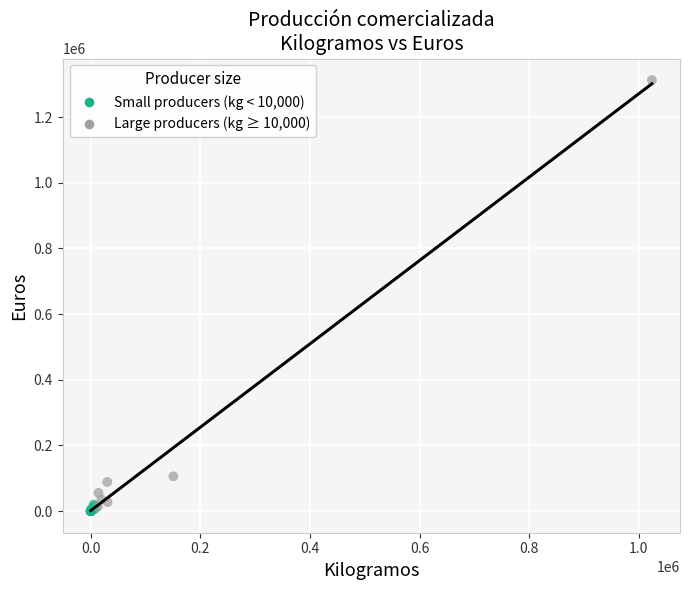

Which series reaches the maximum Y coordinate?

Large producers (kg ≥ 10,000)